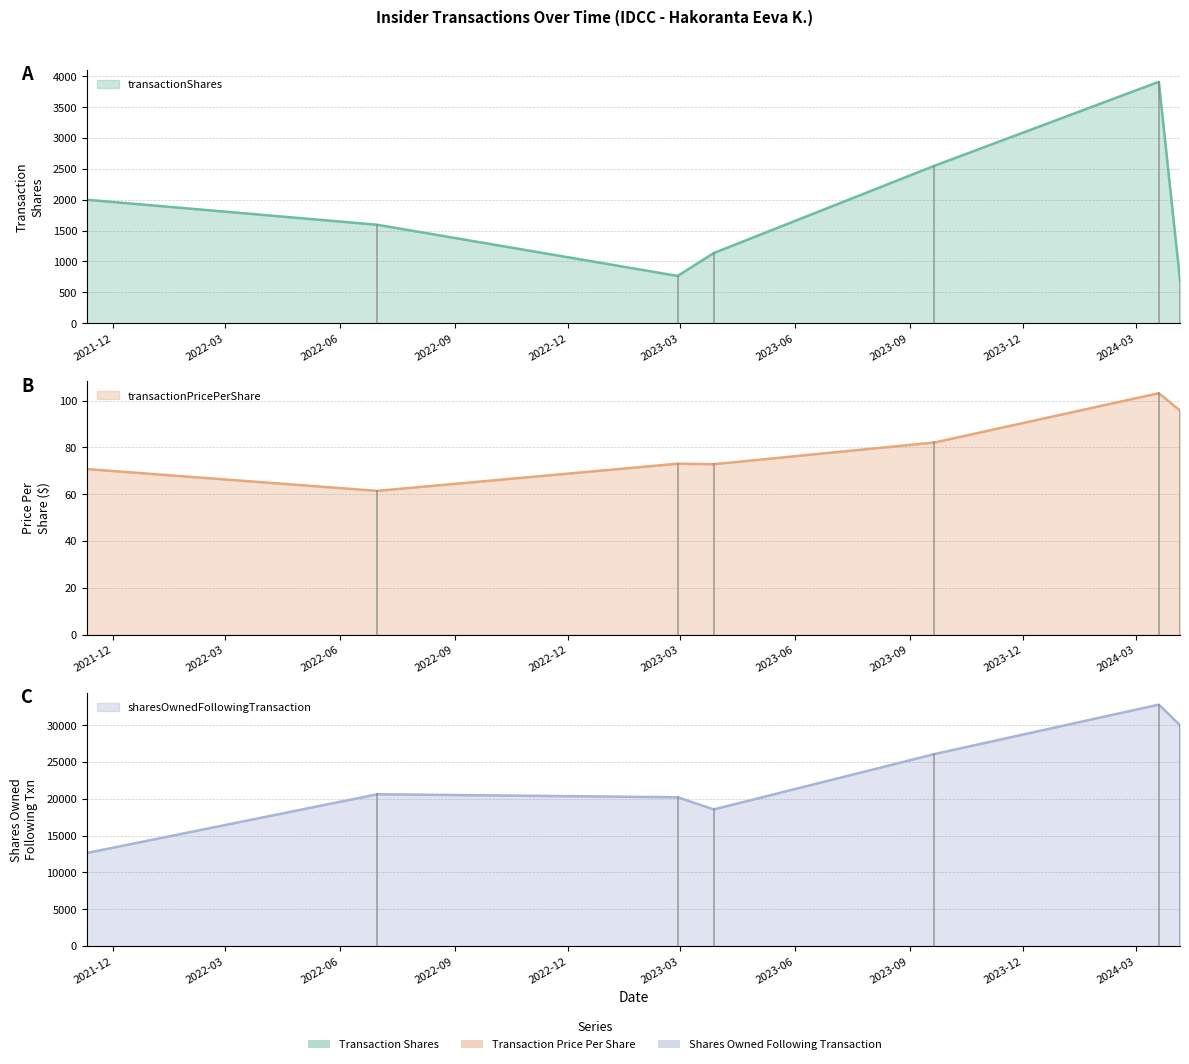

At how many categories does at least one series exceed 32277?

1